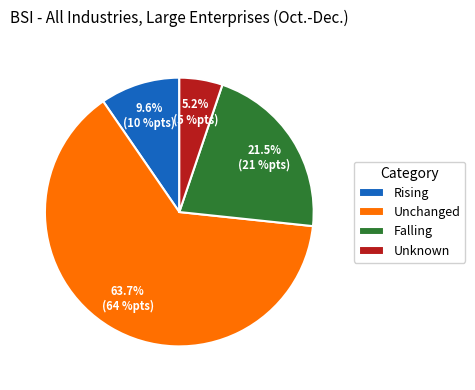

To the nearest percent, what percentage of the pie is Rising?

10%